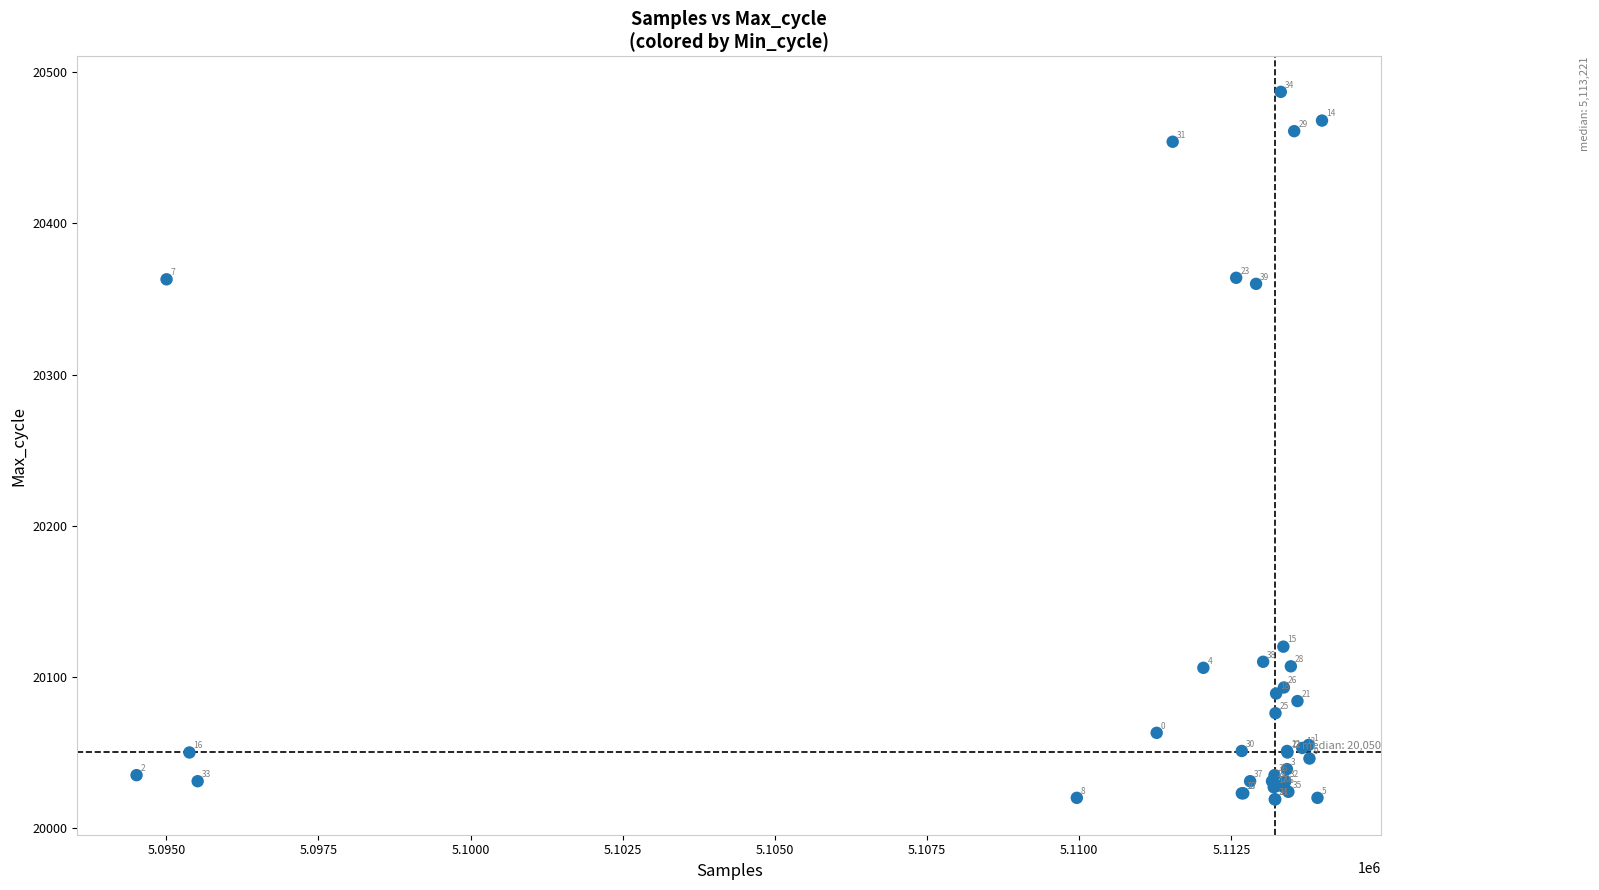

What Y value in the scatter plot is closest to 20253?

20360